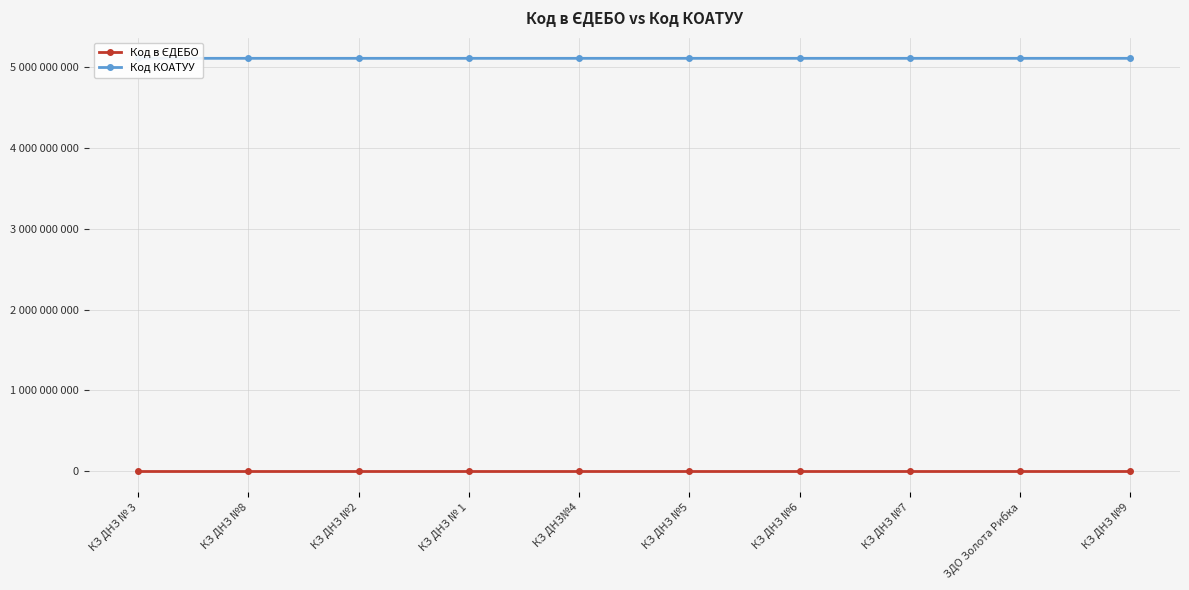

How many series are shown in this chart?

2